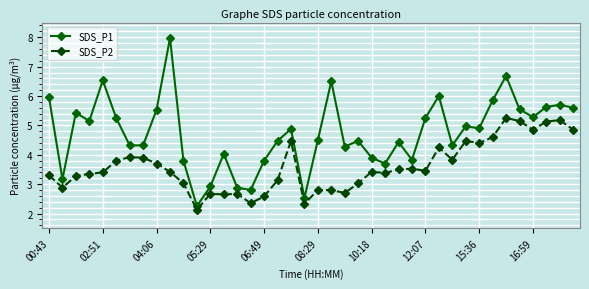

True or false: SDS_P1 has more than 2 points higher than both neighbors.

True